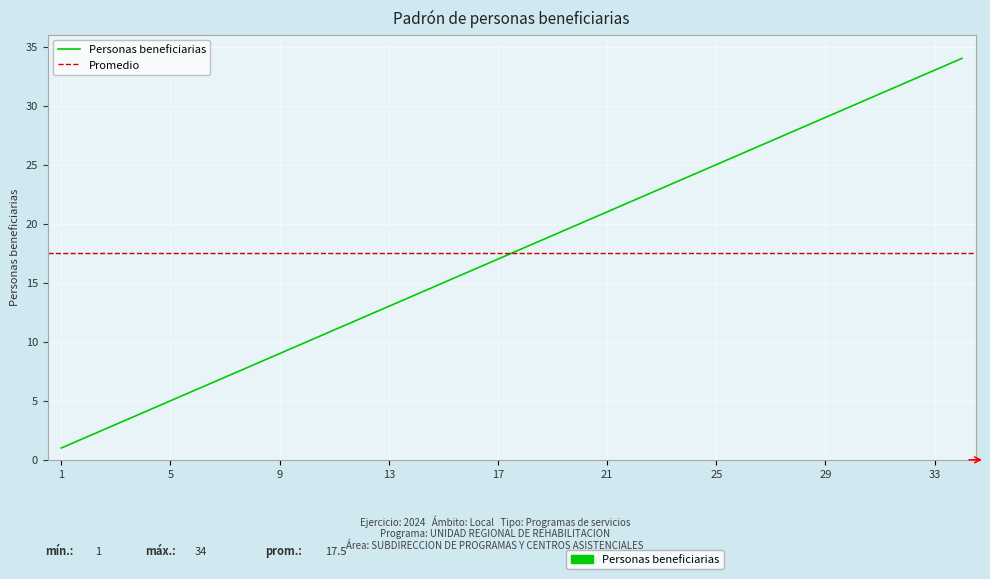

What is the average value?

18